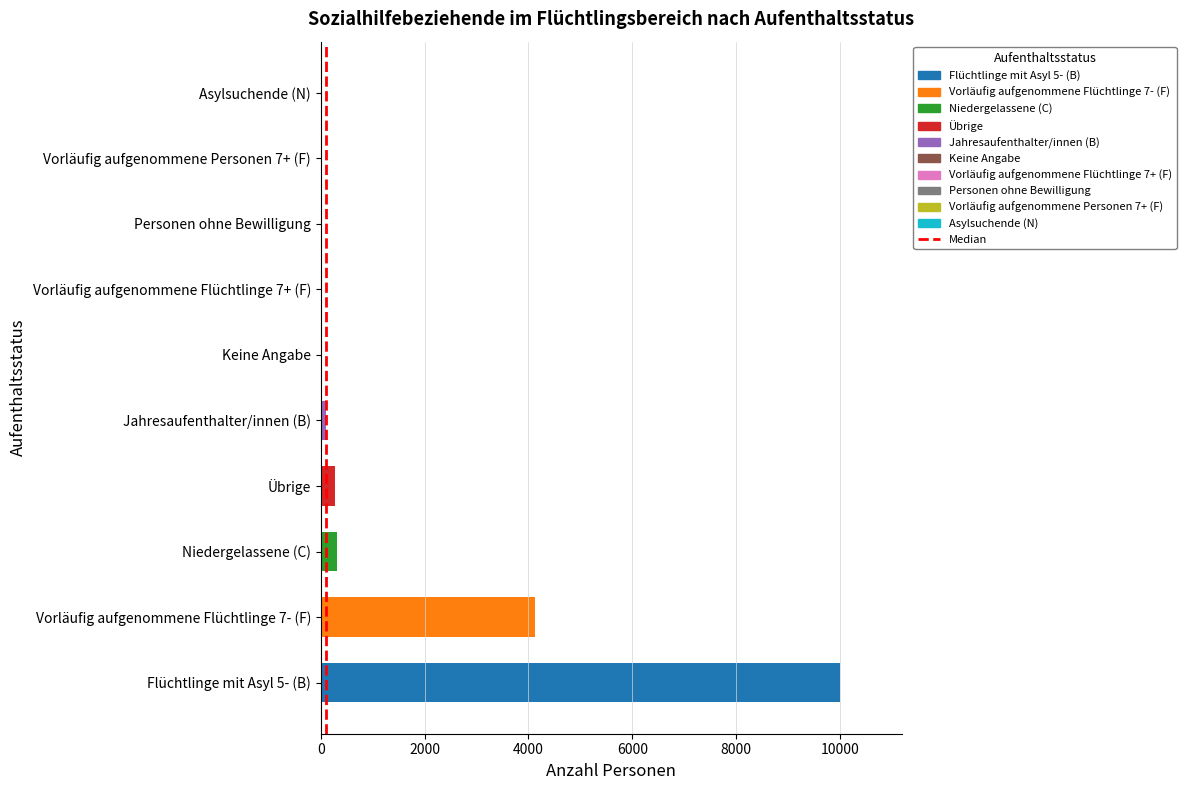

Which label corresponds to the largest value in the chart?

Flüchtlinge mit Asyl 5- (B)